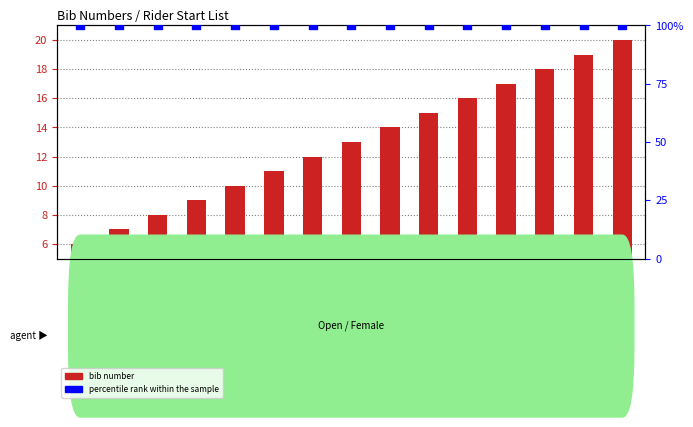

At how many categories does at least one series exceed 27?

15